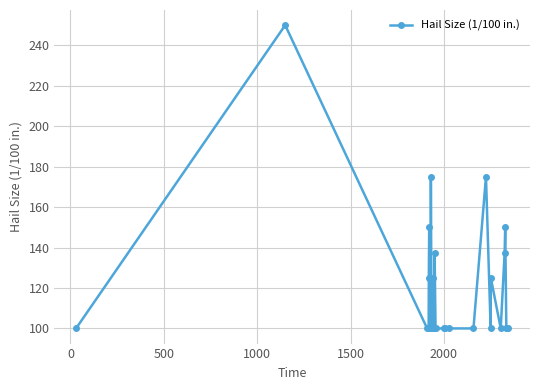

Is this an area chart (filled region under the line)?

No